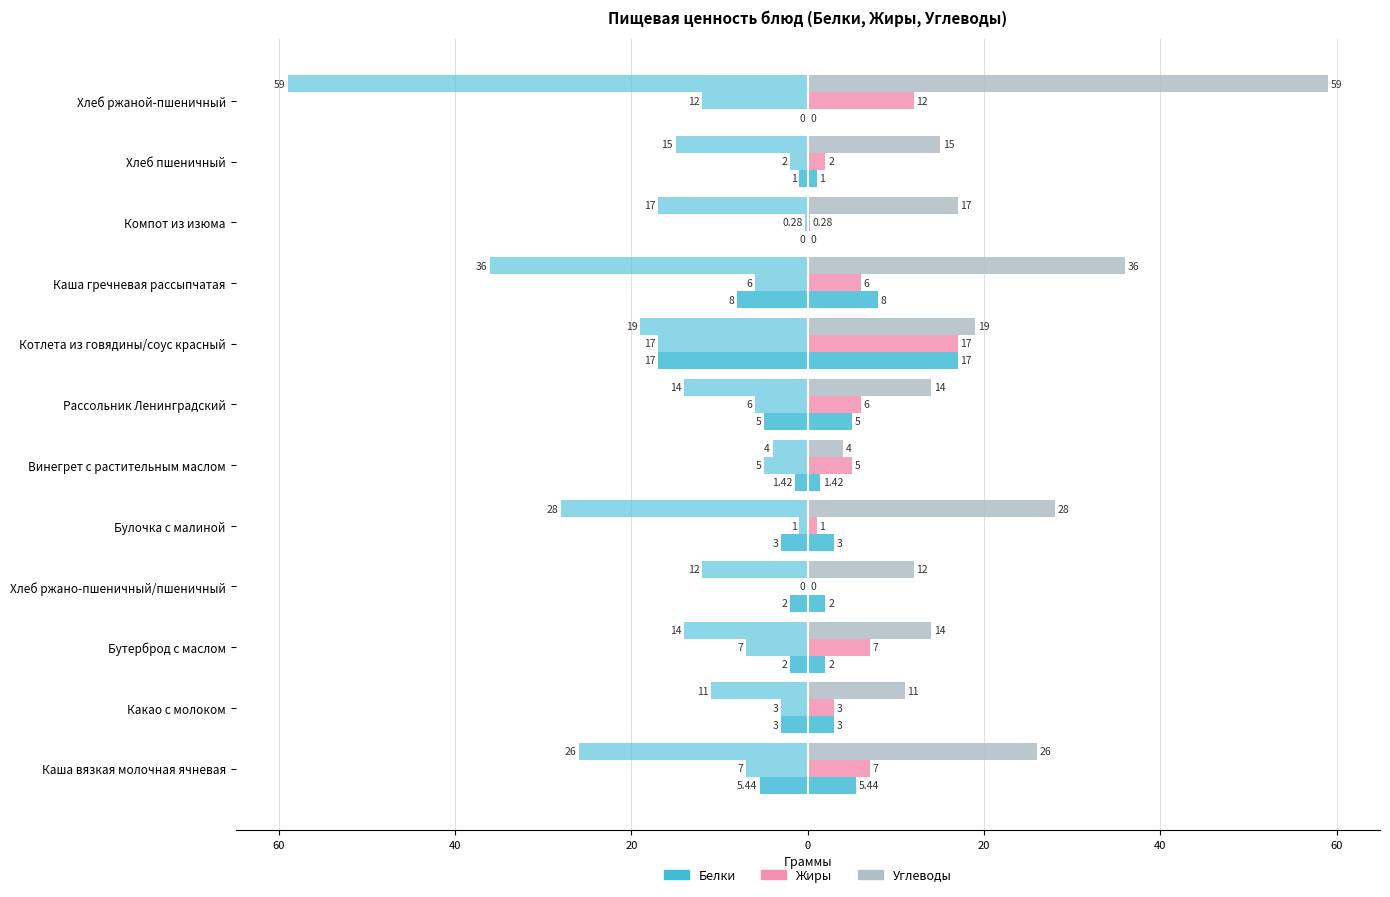

Reading right to left, what are all the values shown in this chart?

Белки: 0.0	1.0	0.0	8.0	17.0	5.0	1.4	3.0	2.0	2.0	3.0	5.4
Жиры: 12.0	2.0	0.3	6.0	17.0	6.0	5.0	1.0	0.0	7.0	3.0	7.0
Углеводы: 59.0	15.0	17.0	36.0	19.0	14.0	4.0	28.0	12.0	14.0	11.0	26.0